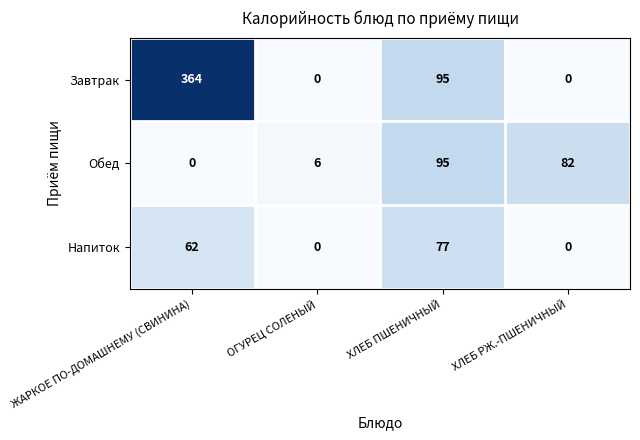

The Завтрак series shows -140 at ХЛЕБ РЖ.-ПШЕНИЧНЫЙ. True or false?

False